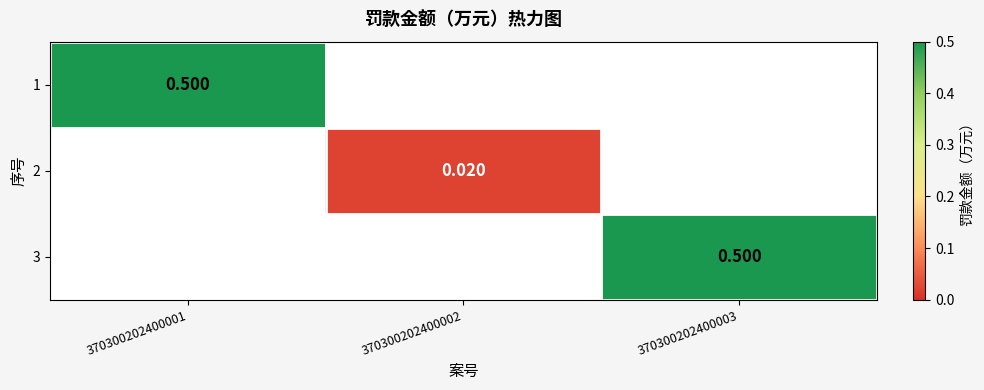

Which category has the lowest value across all series?

370300202400002